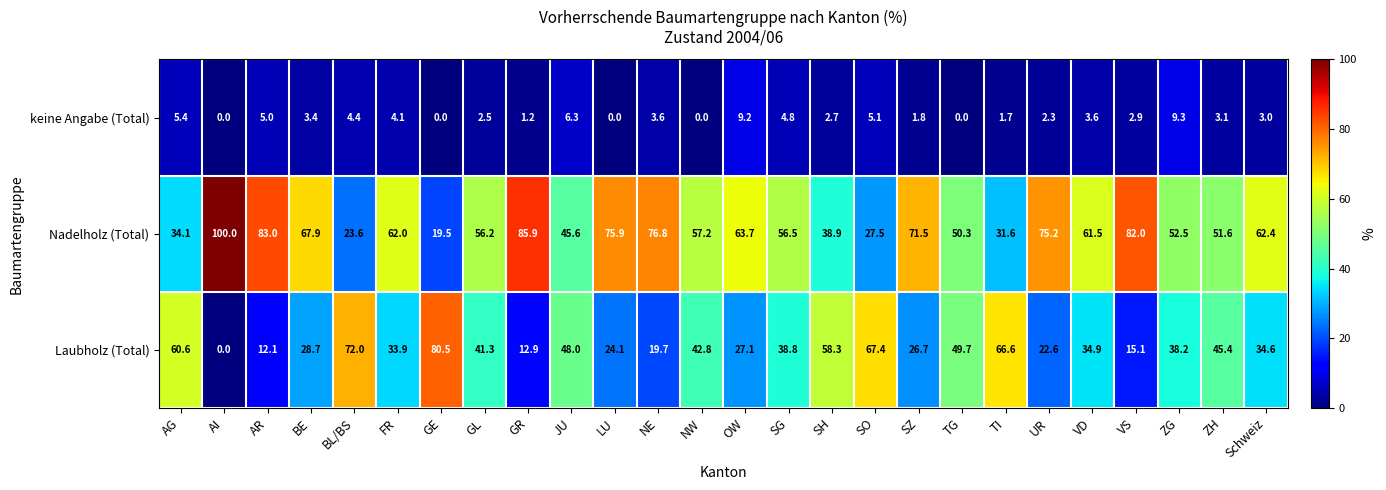

The value of keine Angabe (Total) at GE is 0.0. True or false?

True